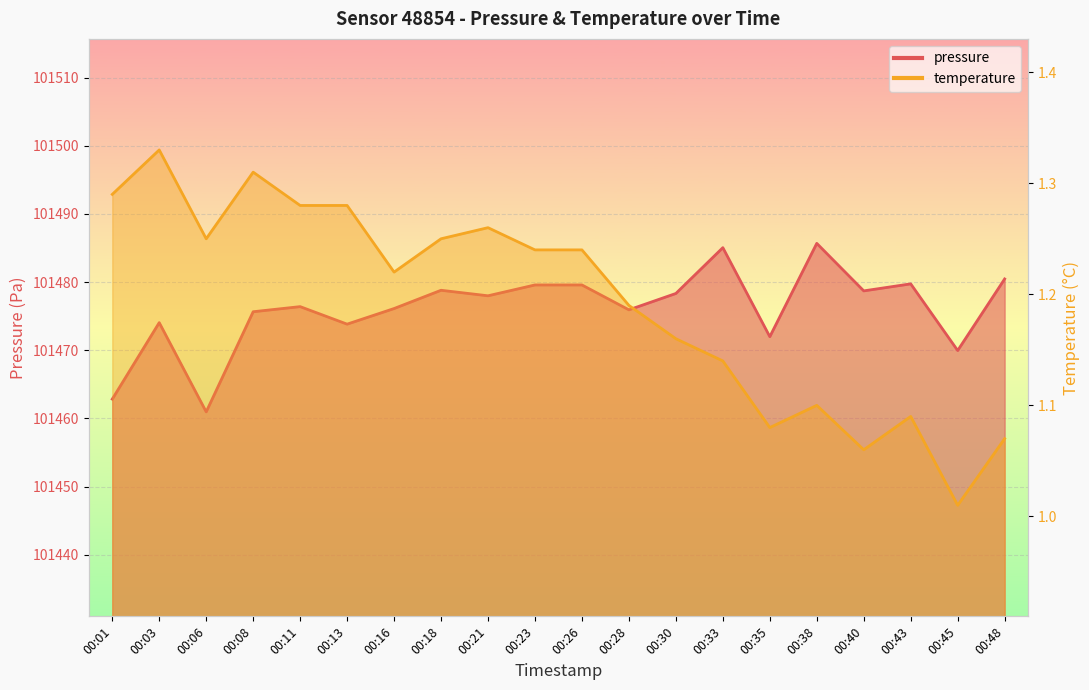

At 00:18, list the series in order from smallest to largest.

temperature, pressure